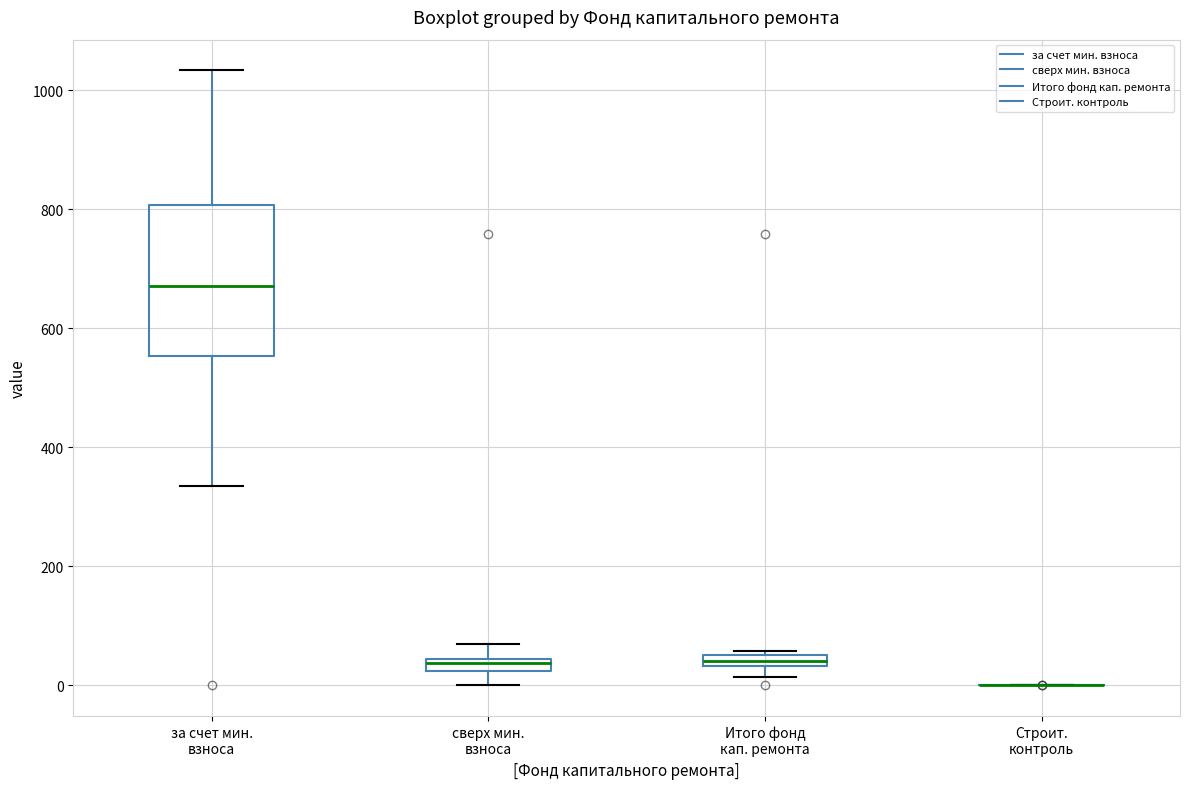

Comparing the boxes themselves (not the whiskers), which one is the tallest?

за счет мин. взноса